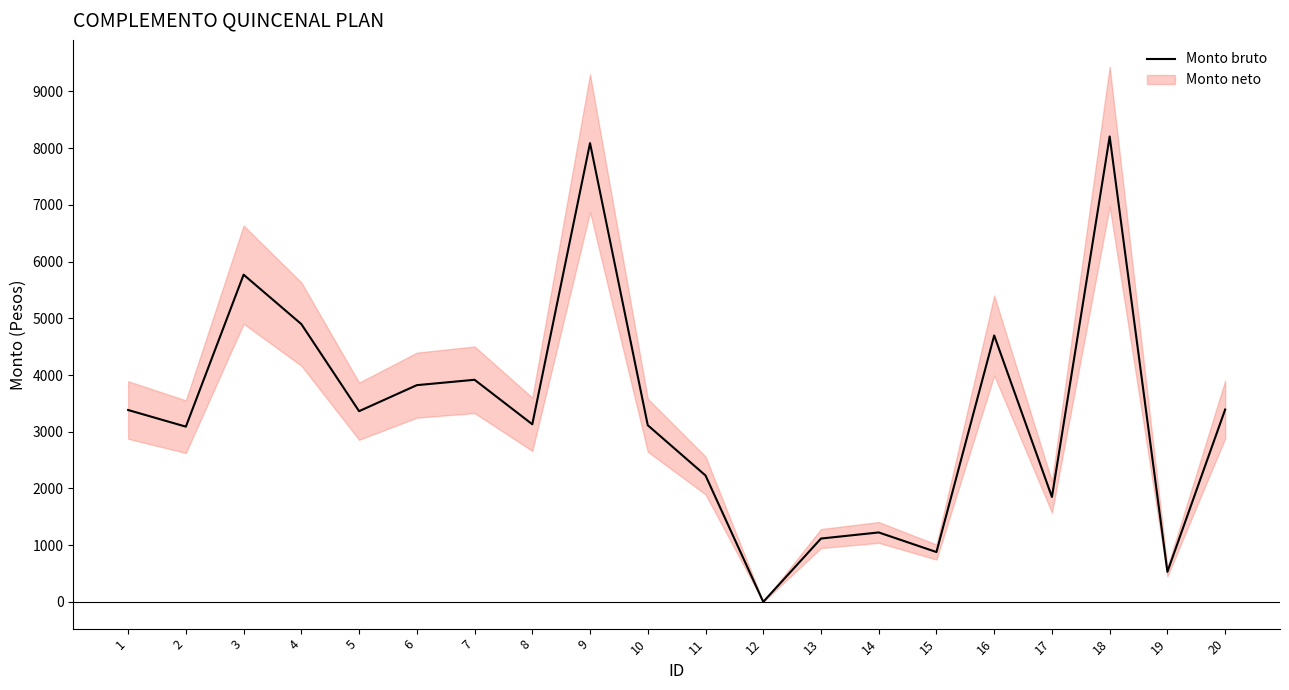

Rank the categories by value from lowest to highest.

12, 19, 15, 13, 14, 17, 11, 2, 10, 8, 5, 1, 20, 6, 7, 16, 4, 3, 9, 18